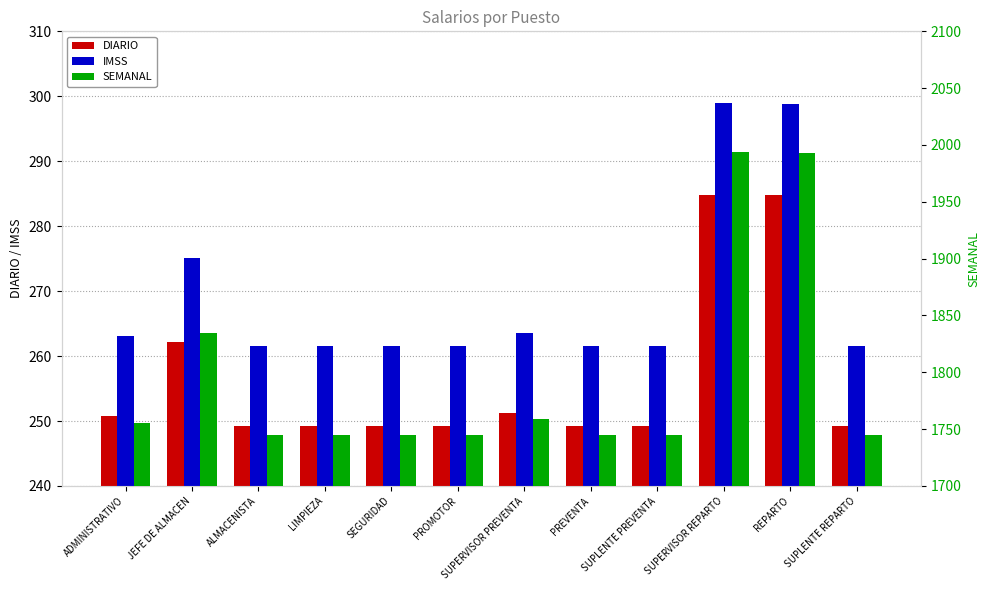

Reading left to right, extract all data points from this chart.

DIARIO: 250.7	262.1	249.2	249.2	249.2	249.2	251.2	249.2	249.2	284.9	284.8	249.2
IMSS: 263.1	275.1	261.5	261.5	261.5	261.5	263.6	261.5	261.5	298.9	298.8	261.5
SEMANAL: 1755.1	1835.0	1744.6	1744.6	1744.6	1744.6	1758.6	1744.6	1744.6	1994.0	1993.3	1744.6